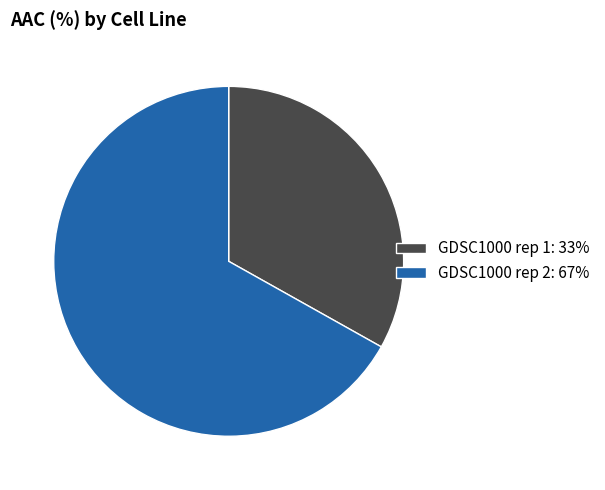

What is the ratio of the value at GDSC1000 rep 2: 67% to the value at GDSC1000 rep 1: 33%?

2.0